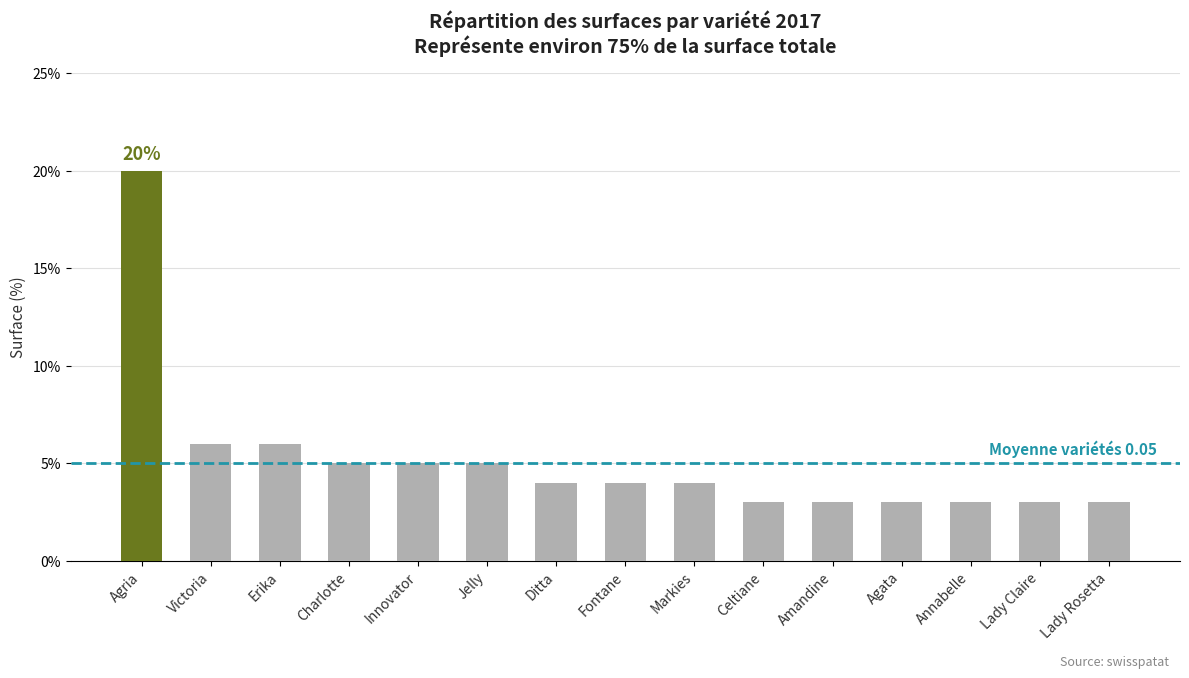

What position from the left is Jelly?

6